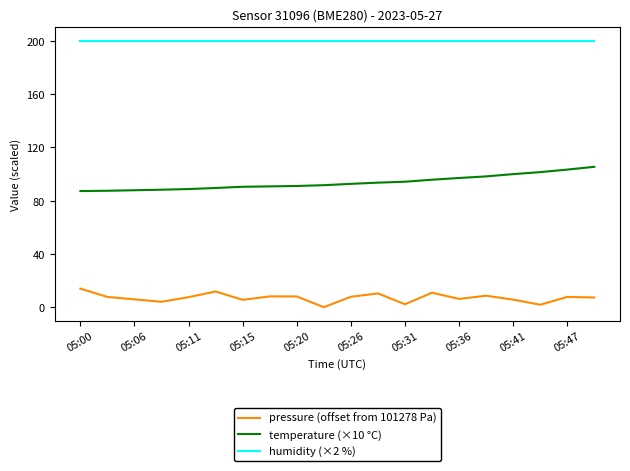

True or false: temperature (×10 °C) and humidity (×2 %) cross at least once.

False